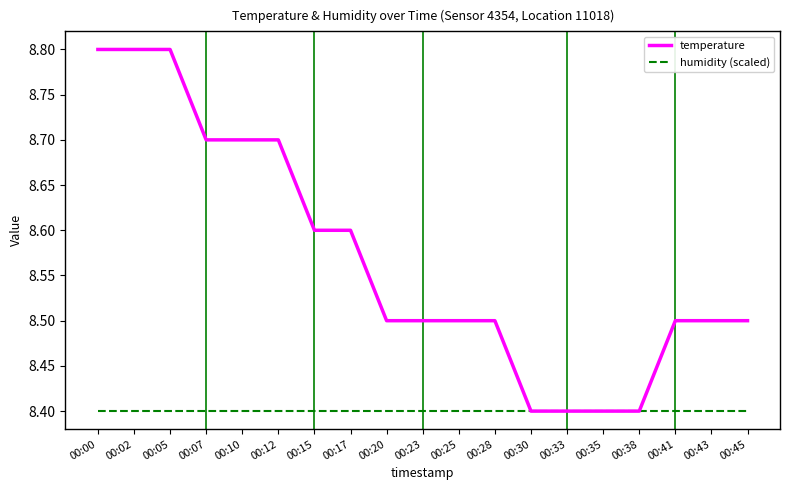

What is the total value across all series at 00:28?

16.9